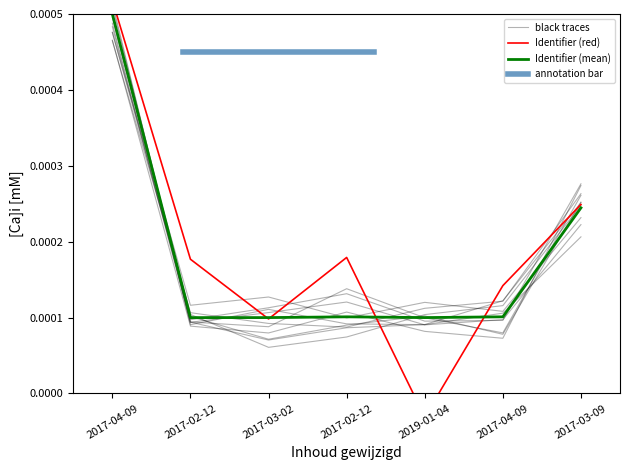

How many interior local valleys (lower than both neighbors) does the data have?

2